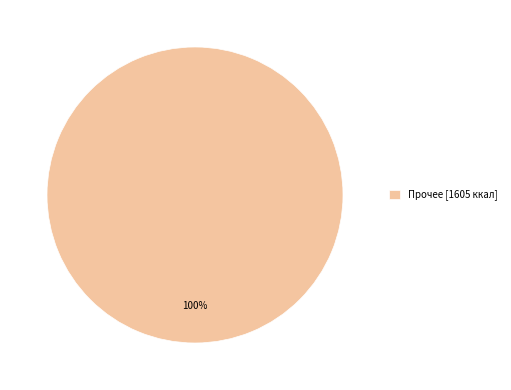

Rank the categories by value from lowest to highest.

Прочее [1605 ккал]